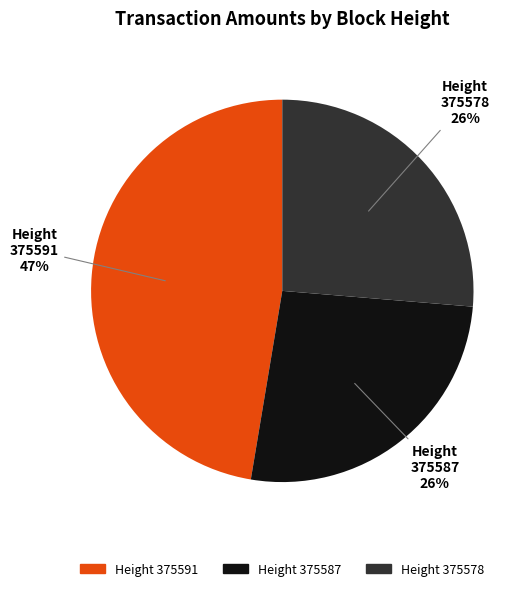

To the nearest percent, what is the average slice percentage?

33%